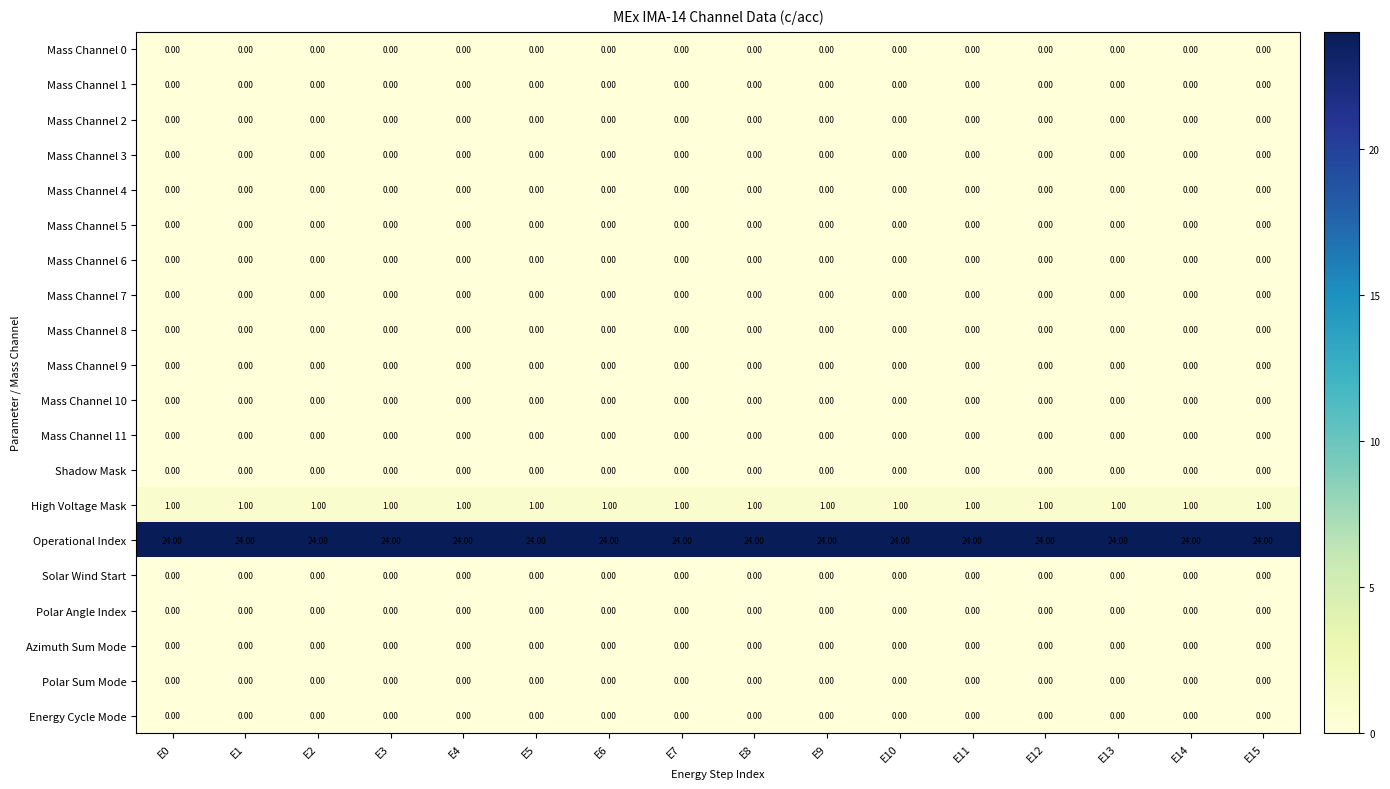

What is the spread (max minus min) of values at E10?

24